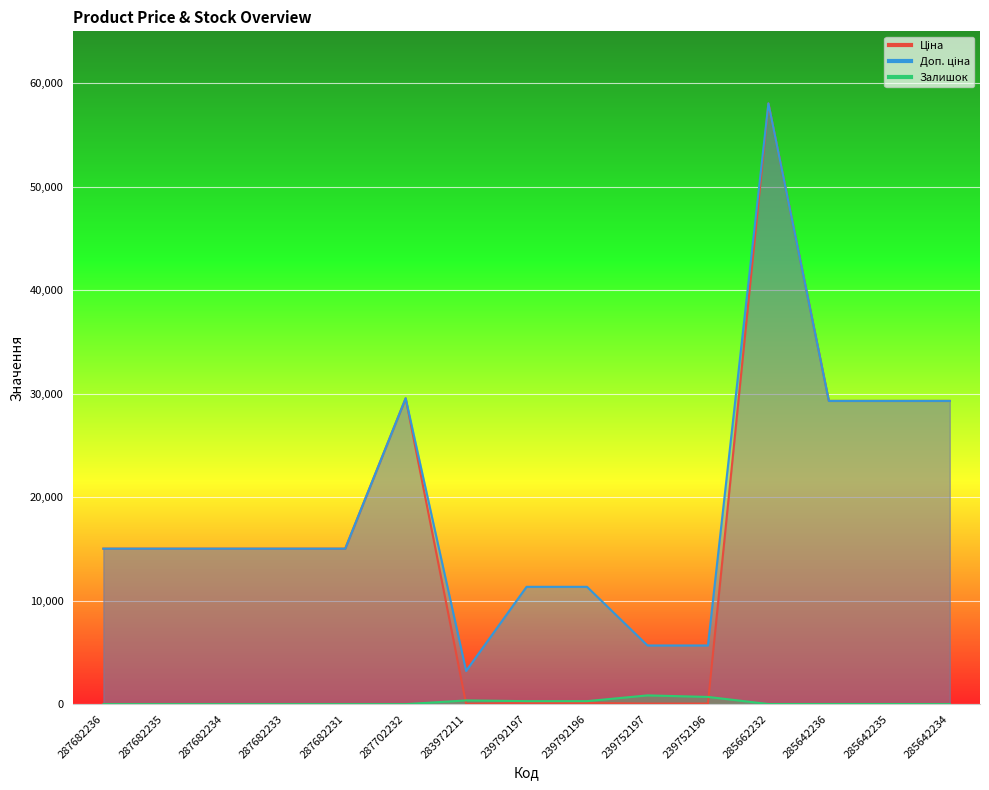

What is the total value across all series at 239792196?

11737.3